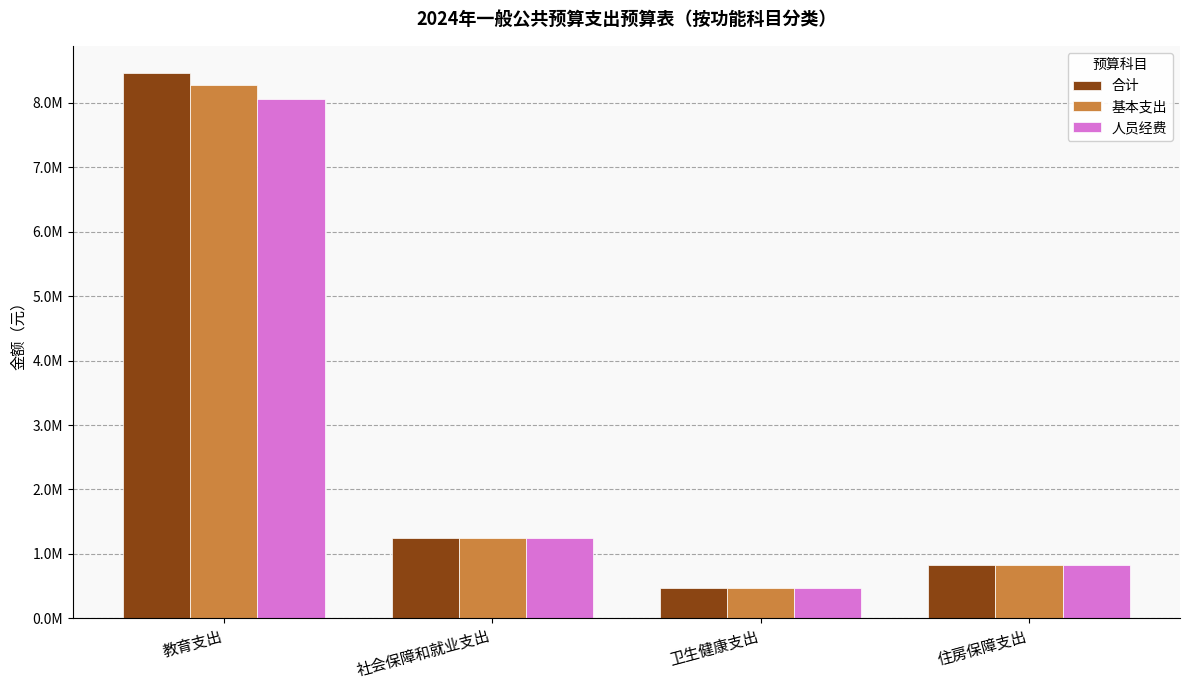

What is the sum of all 基本支出 values?

10826583.6